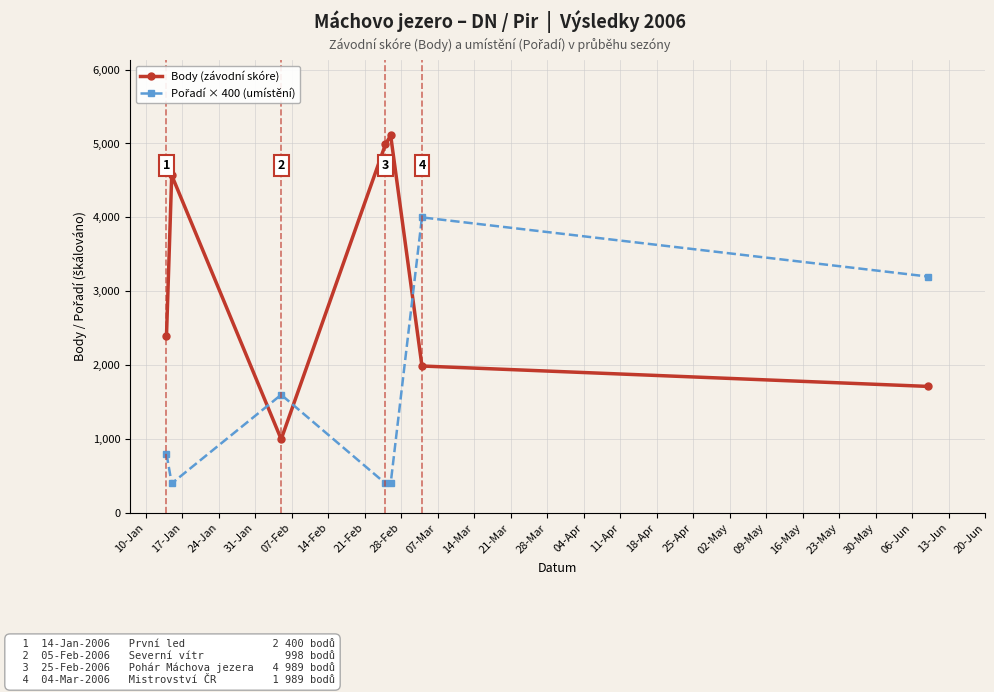

At how many categories does at least one series exceed 1525?

7